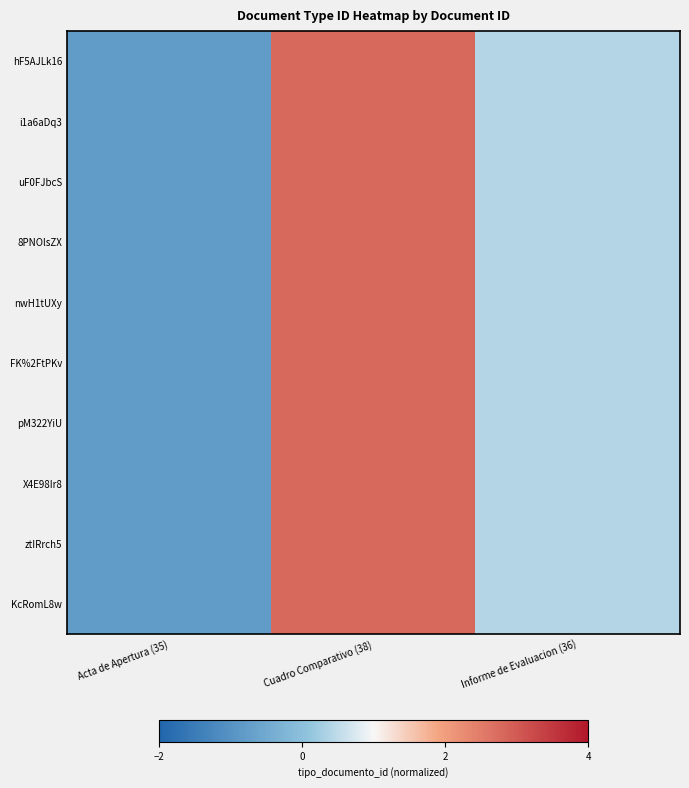

Reading left to right, extract all data points from this chart.

hF5AJLk16: Acta de Apertura (35)=-0.8	Cuadro Comparativo (38)=2.8	Informe de Evaluacion (36)=0.4
i1a6aDq3: Acta de Apertura (35)=-0.8	Cuadro Comparativo (38)=2.8	Informe de Evaluacion (36)=0.4
uF0FJbcS: Acta de Apertura (35)=-0.8	Cuadro Comparativo (38)=2.8	Informe de Evaluacion (36)=0.4
8PNOlsZX: Acta de Apertura (35)=-0.8	Cuadro Comparativo (38)=2.8	Informe de Evaluacion (36)=0.4
nwH1tUXy: Acta de Apertura (35)=-0.8	Cuadro Comparativo (38)=2.8	Informe de Evaluacion (36)=0.4
FK%2FtPKv: Acta de Apertura (35)=-0.8	Cuadro Comparativo (38)=2.8	Informe de Evaluacion (36)=0.4
pM322YiU: Acta de Apertura (35)=-0.8	Cuadro Comparativo (38)=2.8	Informe de Evaluacion (36)=0.4
X4E98Ir8: Acta de Apertura (35)=-0.8	Cuadro Comparativo (38)=2.8	Informe de Evaluacion (36)=0.4
ztIRrch5: Acta de Apertura (35)=-0.8	Cuadro Comparativo (38)=2.8	Informe de Evaluacion (36)=0.4
KcRomL8w: Acta de Apertura (35)=-0.8	Cuadro Comparativo (38)=2.8	Informe de Evaluacion (36)=0.4